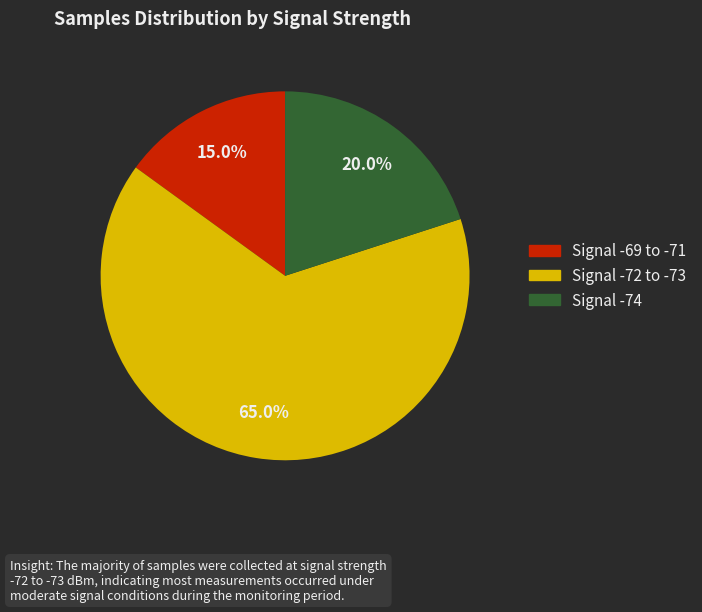

Is there any slice that represents more than half of the pie?

Yes